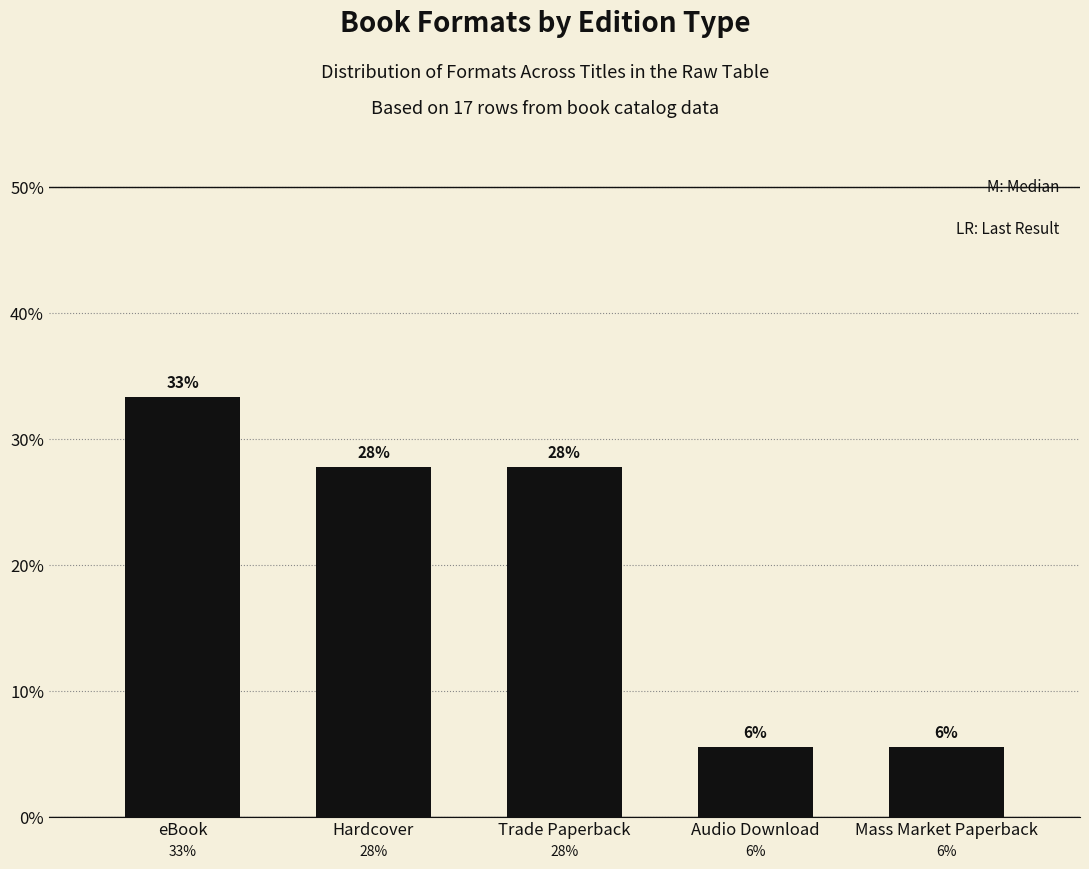

Is it true that the value at Trade Paperback is 38.5?

False